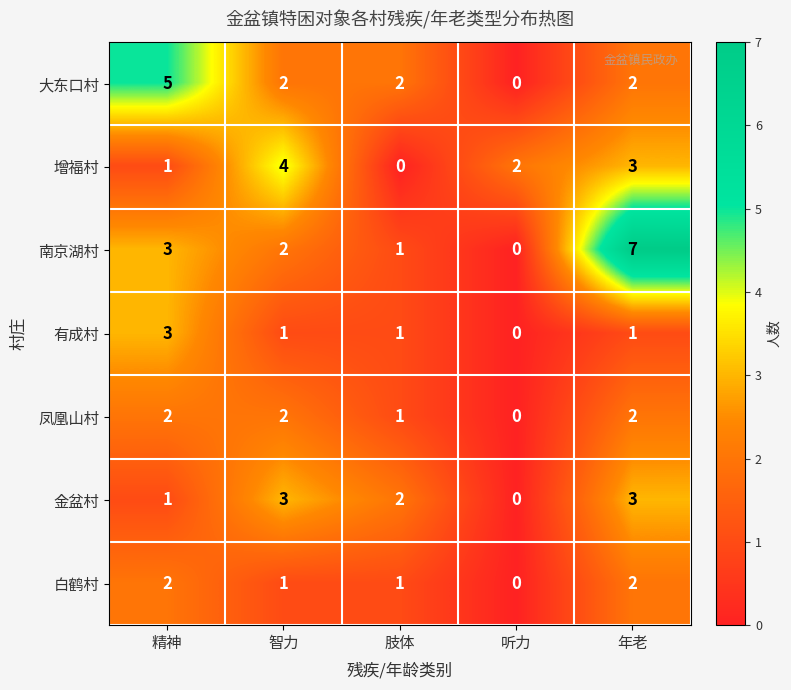

At which label does 有成村 reach its peak?

精神